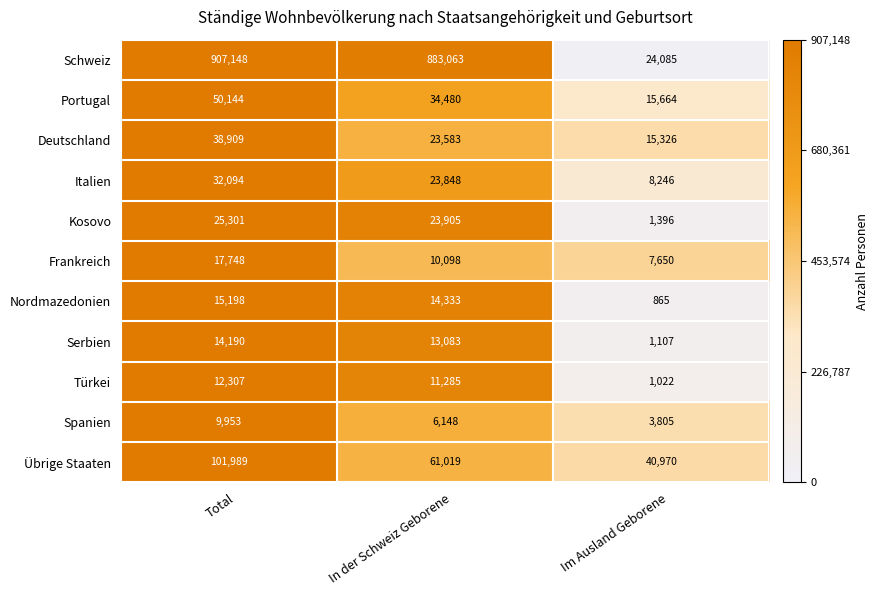

Is it true that Frankreich equals 17748 at Total?

True